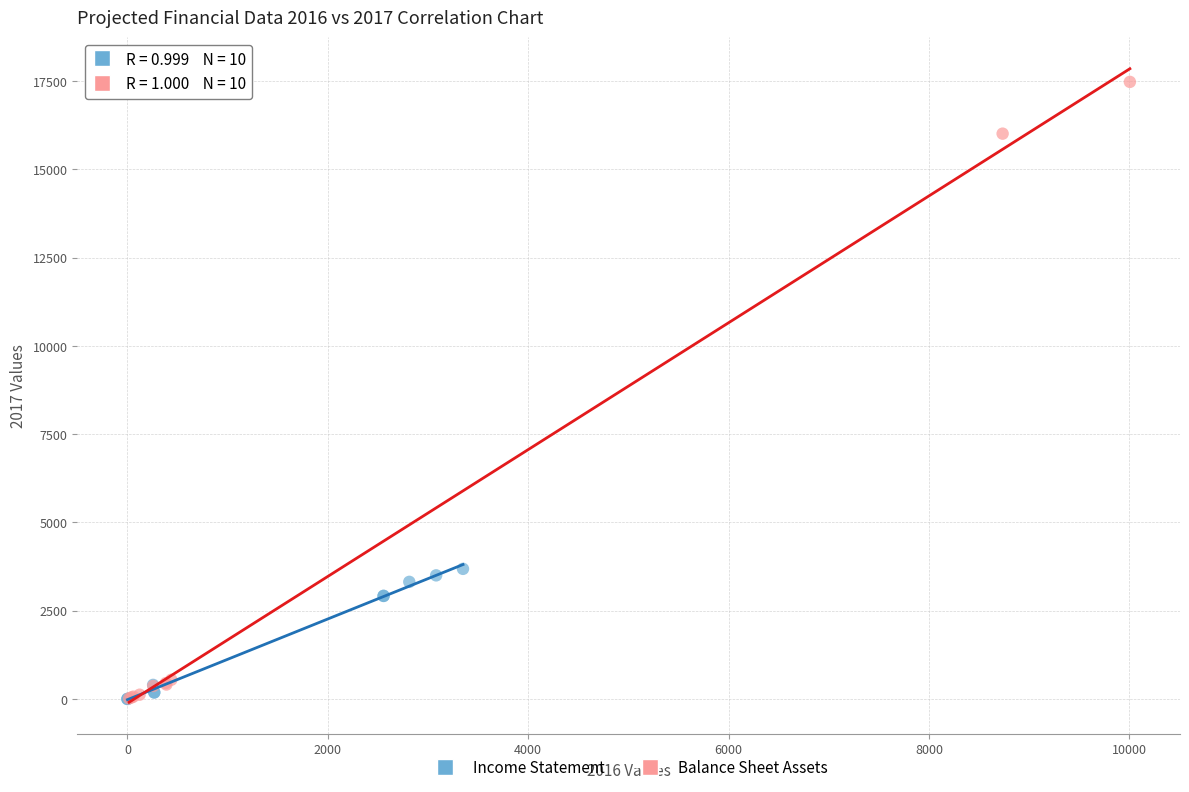

Which series has the widest spread of Y values?

Balance Sheet Assets